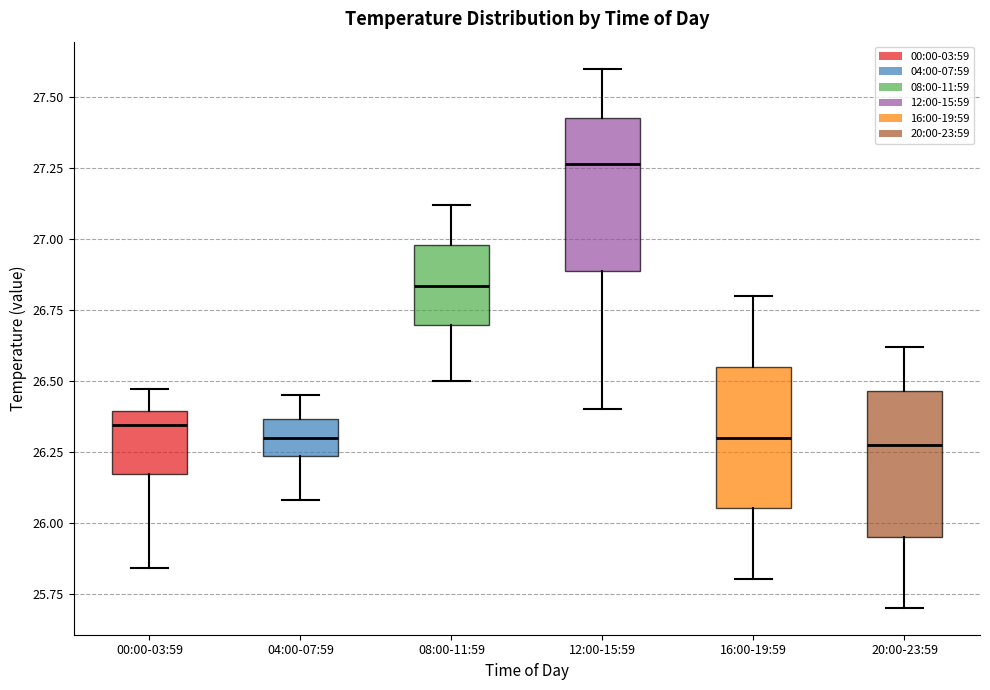

Where does the median line of the box for 12:00-15:59 sit on the y-axis? The values are not printed on the chart, so give them approximately, as read against the axis.

27.25